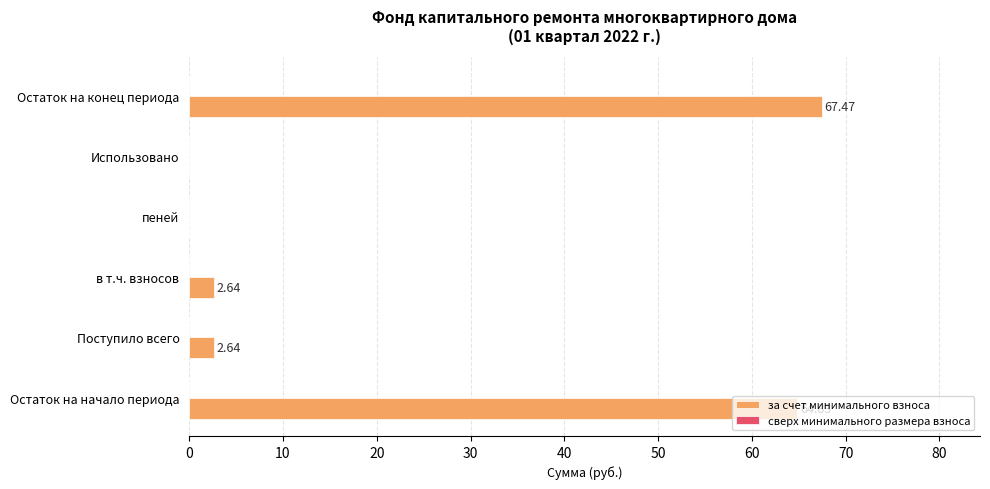

What is the change in value from Поступило всего to Использовано?

-2.6